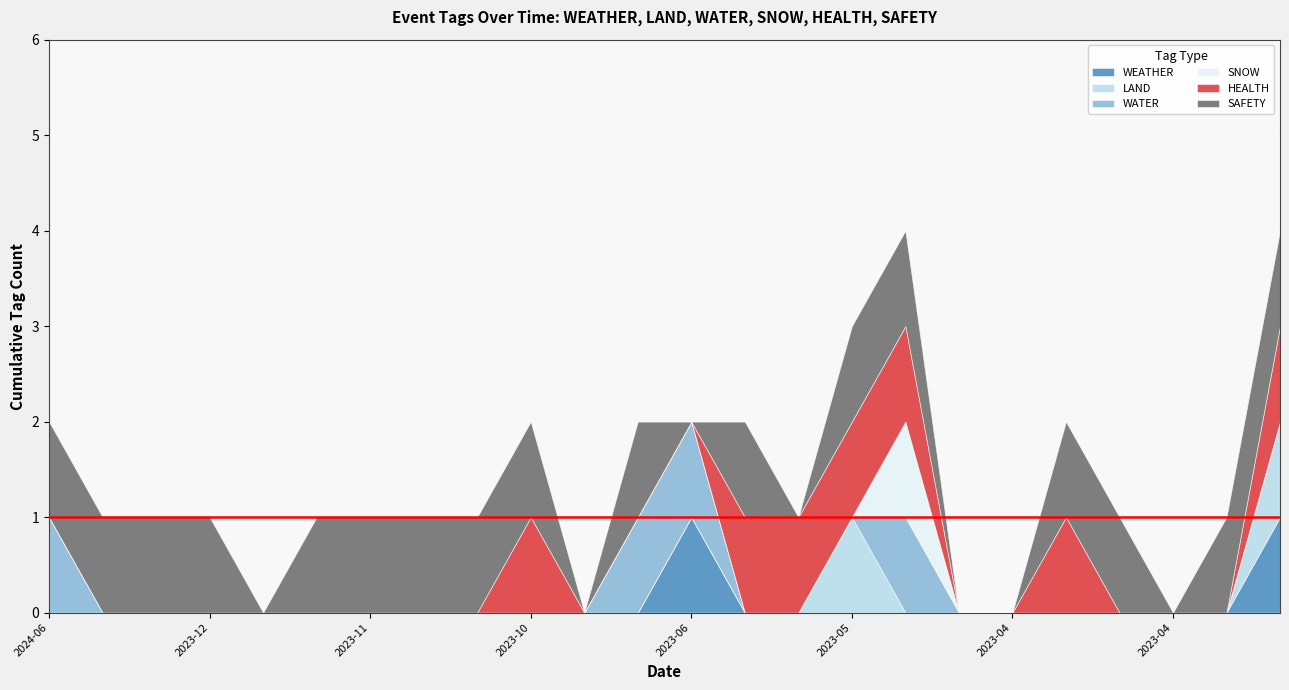

What is the total value across all series at 2023-12-03?

1